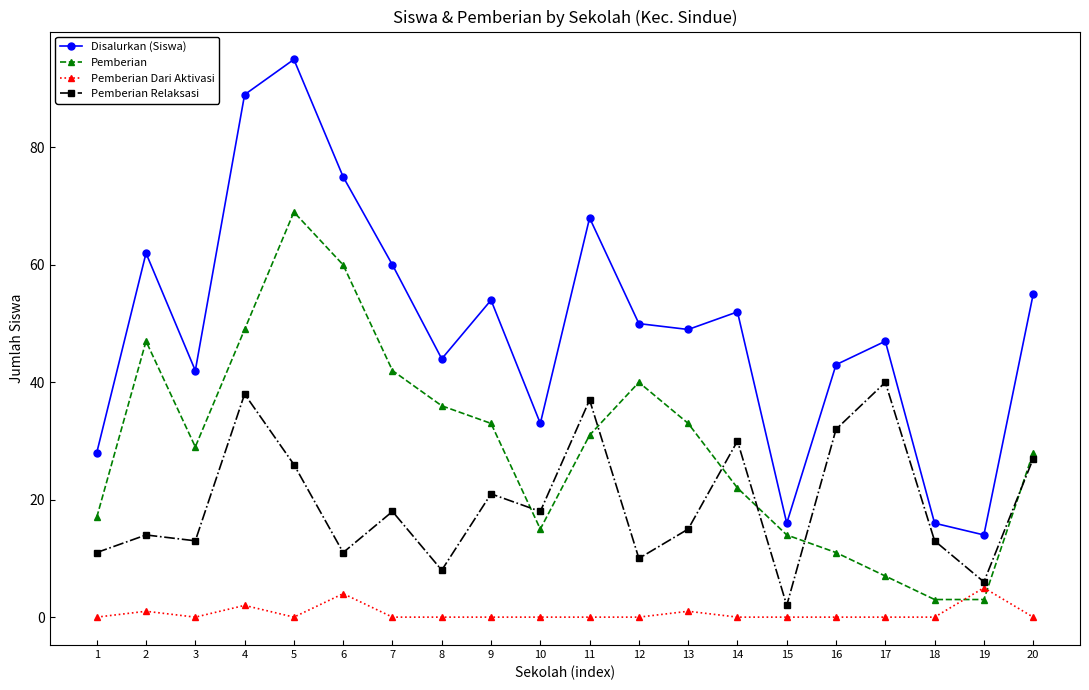

What is the total value across all series at 2?

124